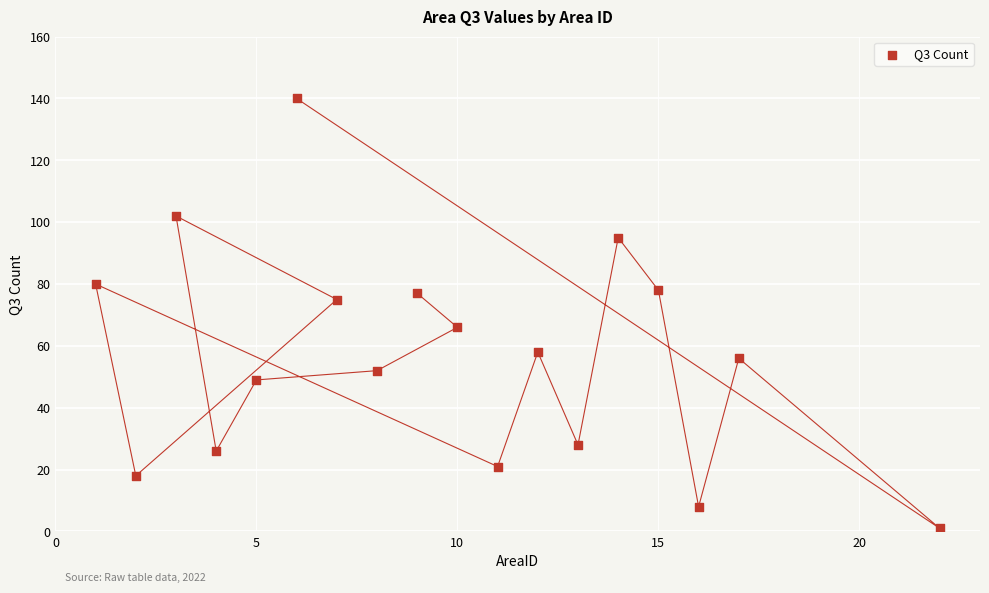

What is the range of X values (max minus min)?

21